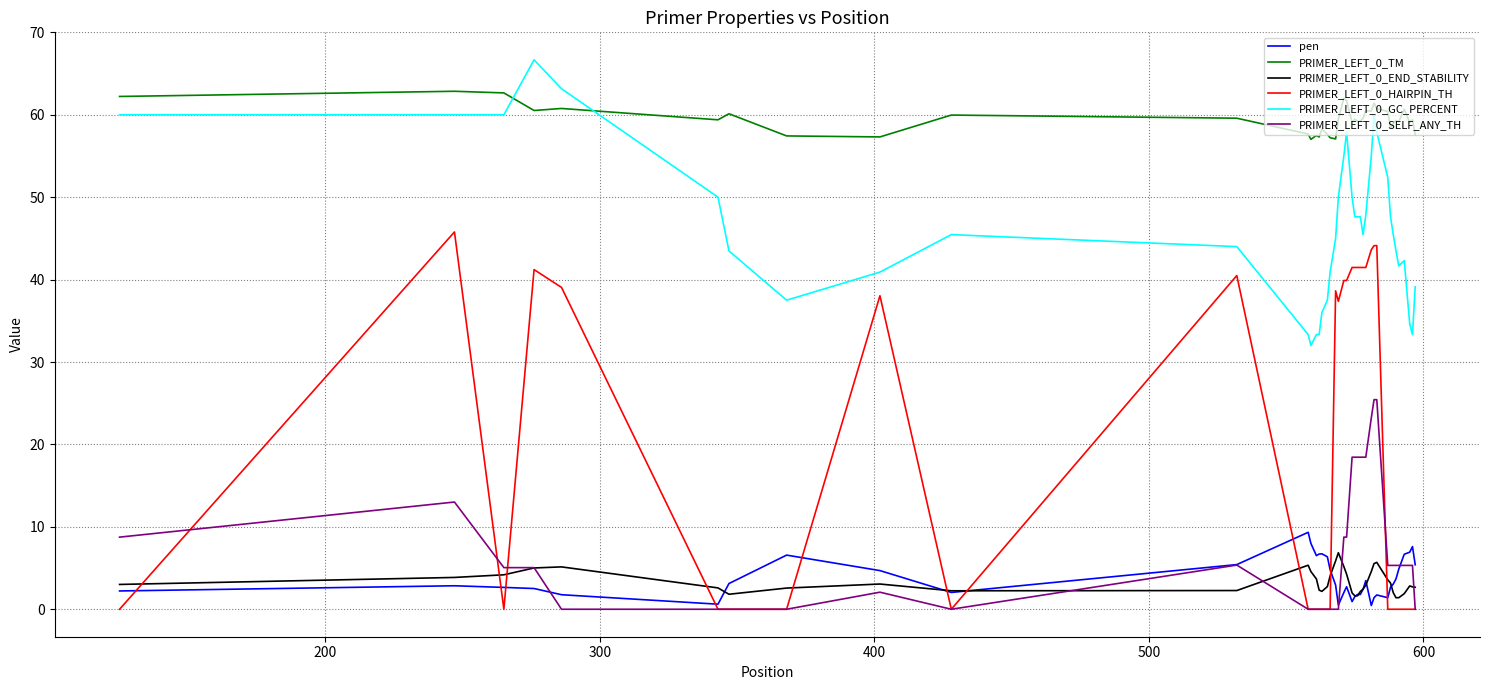

Which series has the largest range (max minus min)?

PRIMER_LEFT_0_HAIRPIN_TH